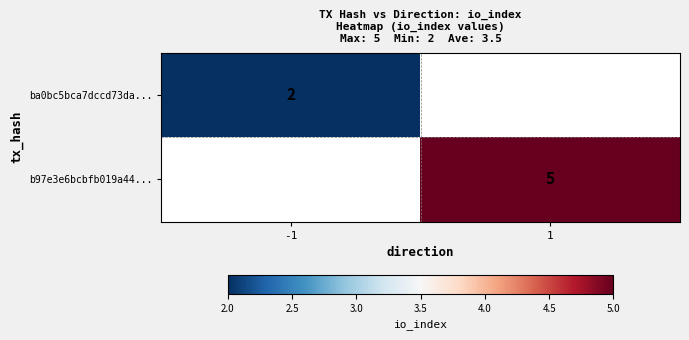

At how many categories does at least one series exceed 3?

1